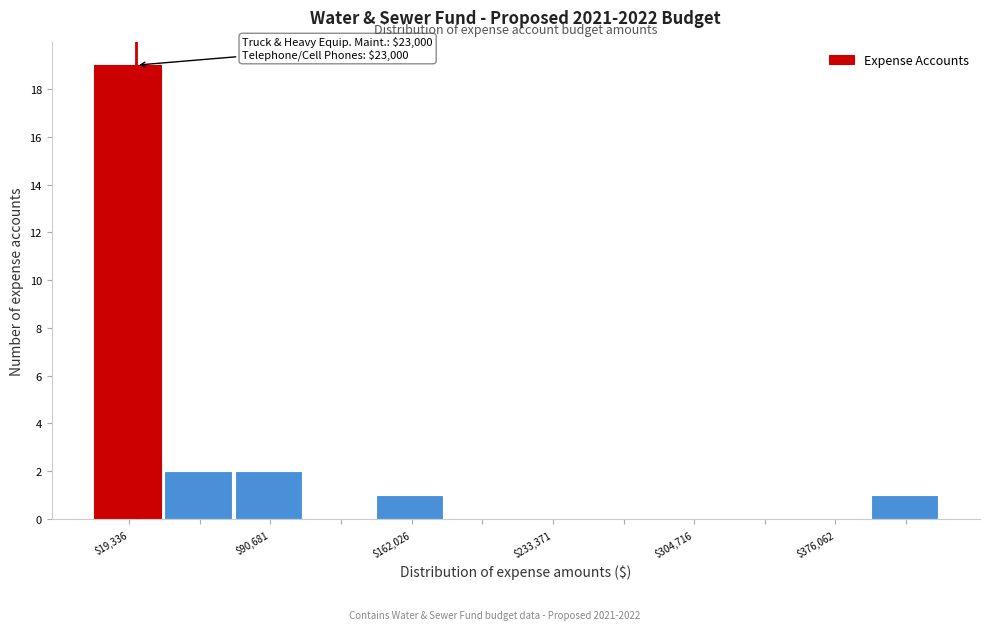

Read against the x-axis, roughly where is the centre of the tallest bar?

20000